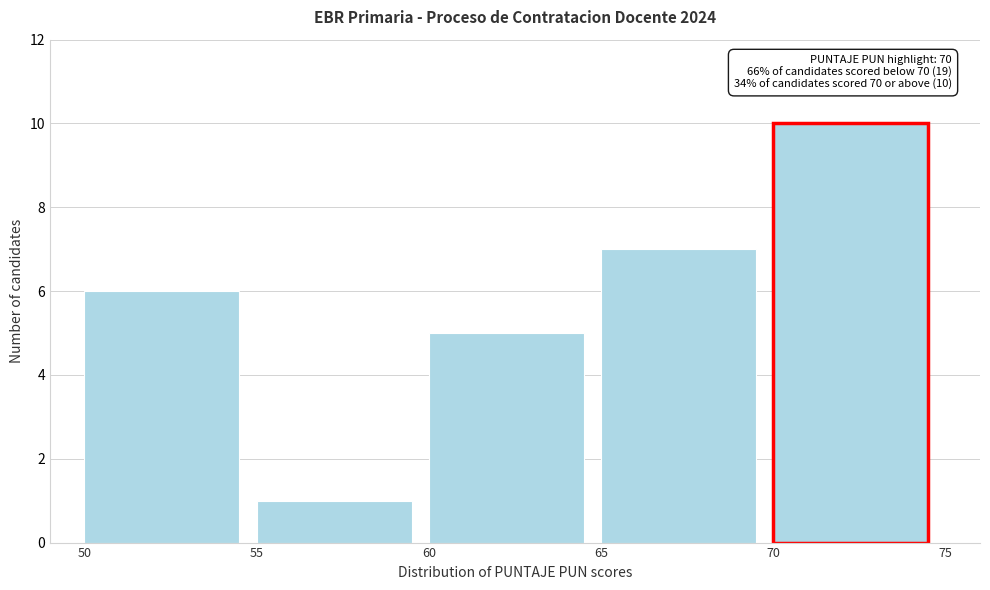

Over which range of the x-axis is the bar tallest?

70 to 75